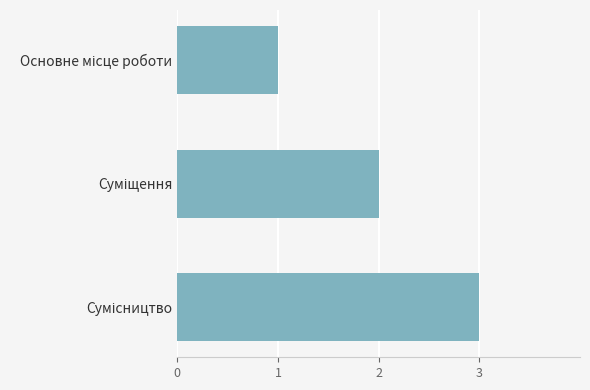

What is the greatest value displayed?

3